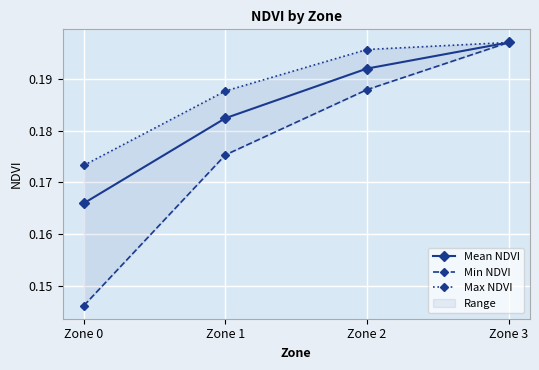

Reading left to right, list all the values displayed in this chart.

Mean NDVI: Zone 0=0.2	Zone 1=0.2	Zone 2=0.2	Zone 3=0.2
Min NDVI: Zone 0=0.1	Zone 1=0.2	Zone 2=0.2	Zone 3=0.2
Max NDVI: Zone 0=0.2	Zone 1=0.2	Zone 2=0.2	Zone 3=0.2